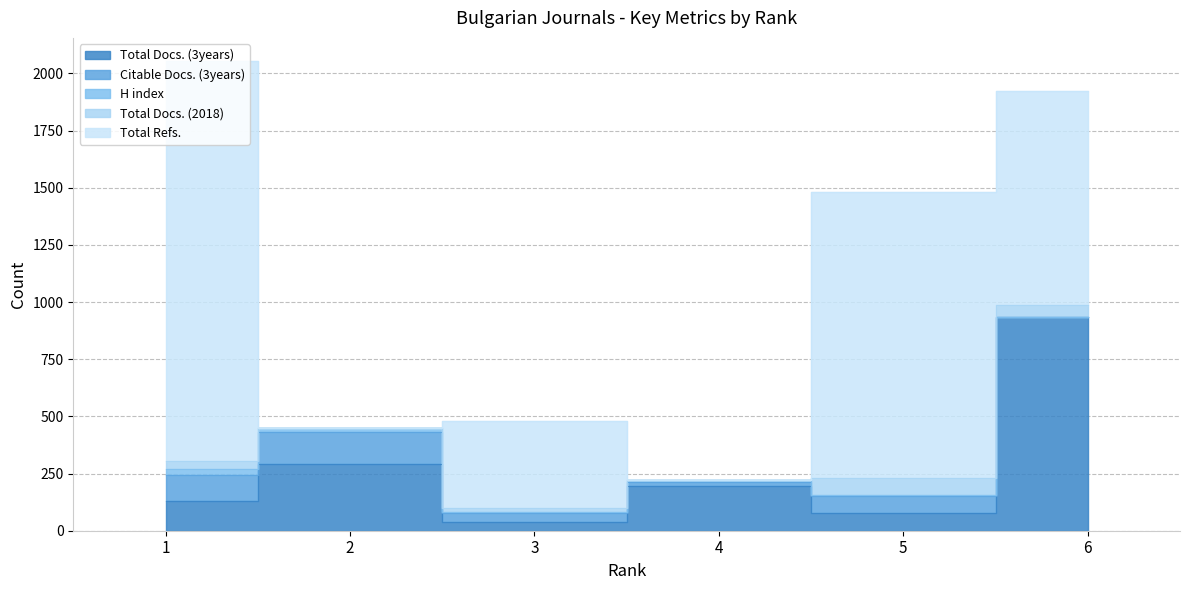

At which label does Total Refs. reach its peak?

1